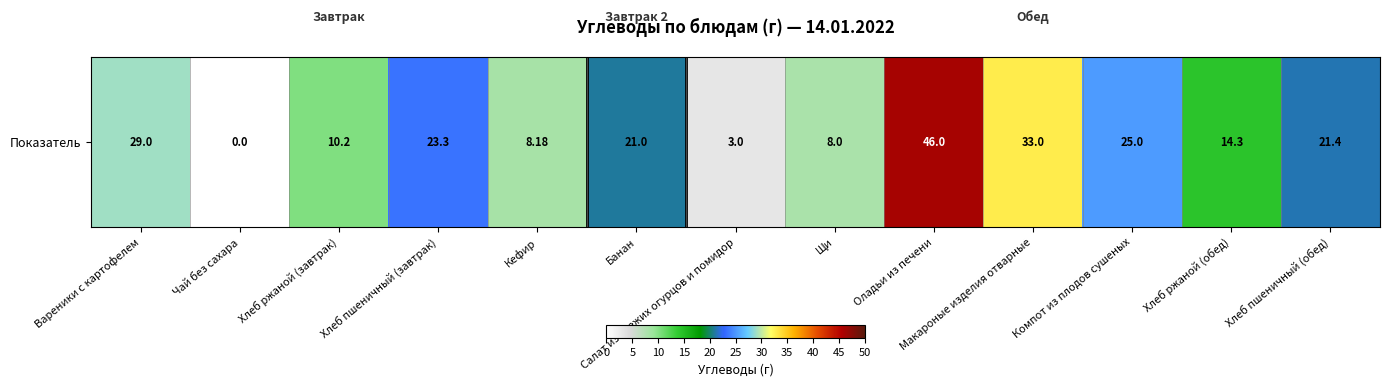

Count the number of values greater than 21.

6